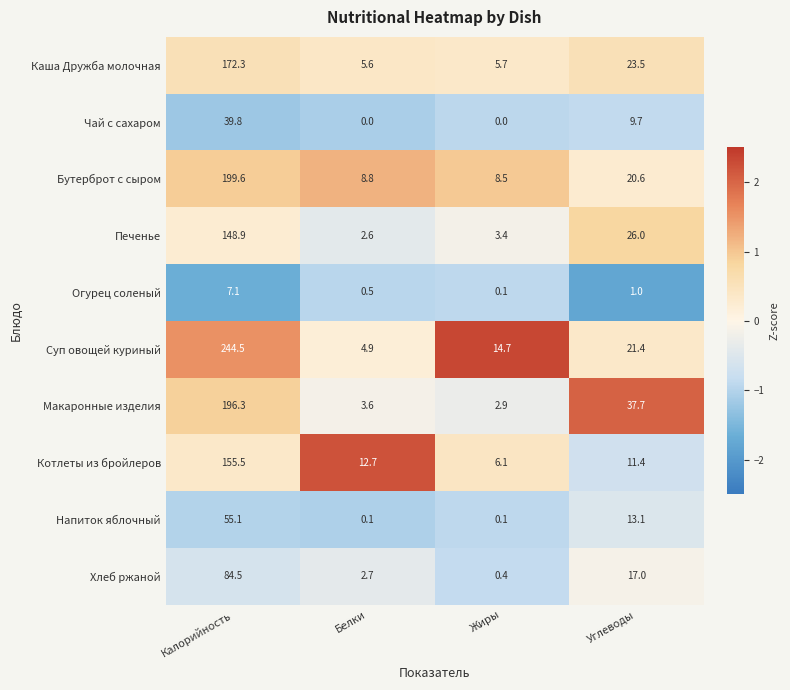

At which category does the chart reach its peak across all series?

Калорийность